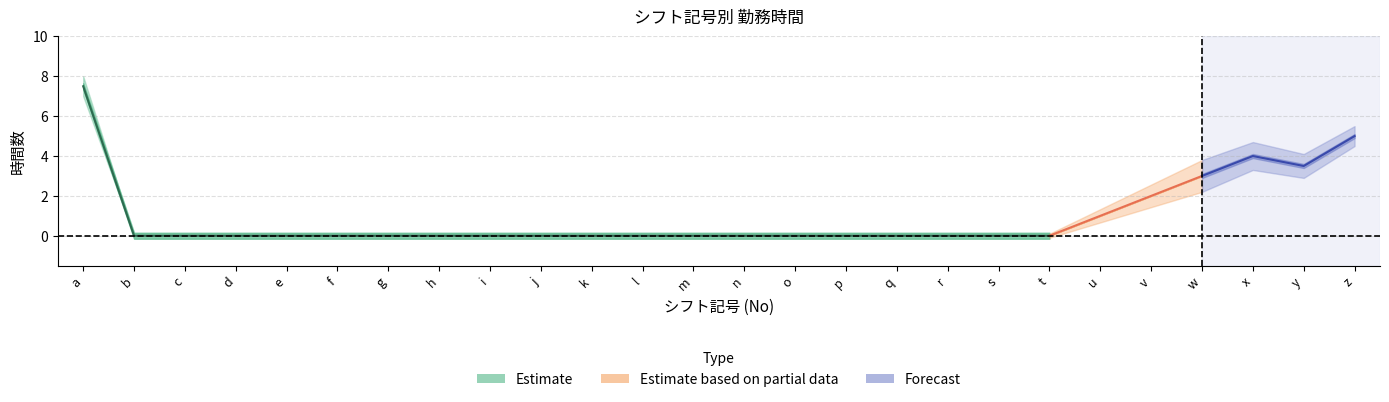

At which label is 勤務時間 closest to 4?

x